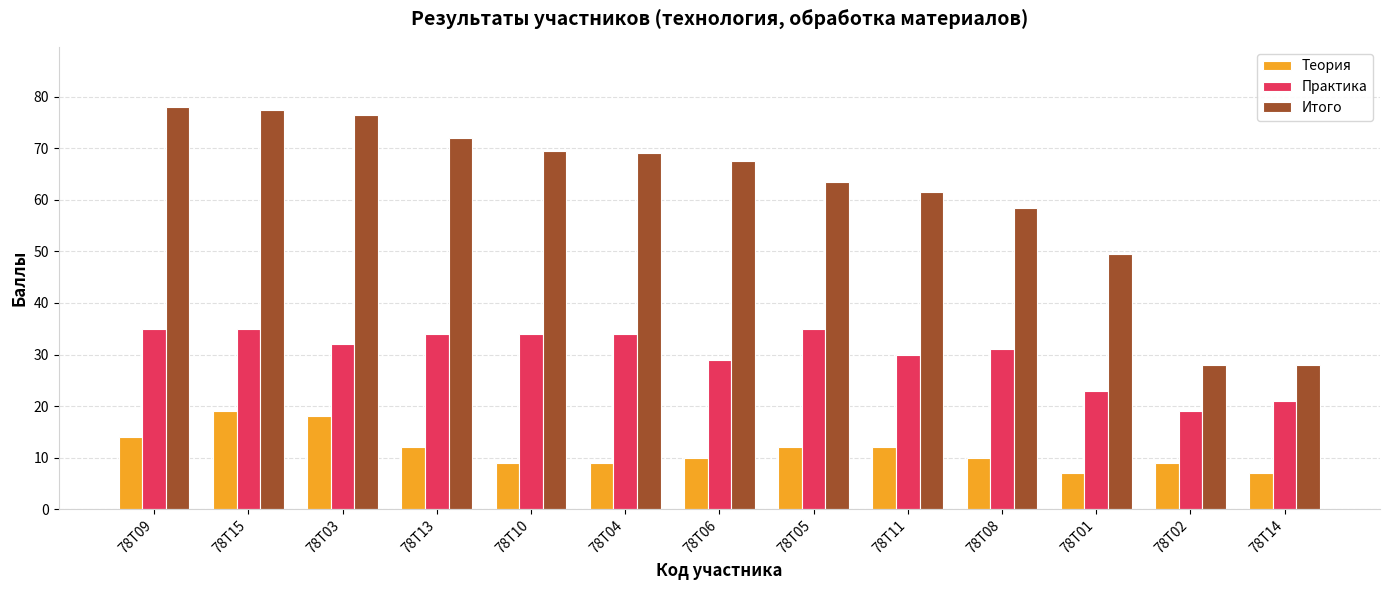

List the series in order of their overall mean, highest first.

Итого, Практика, Теория